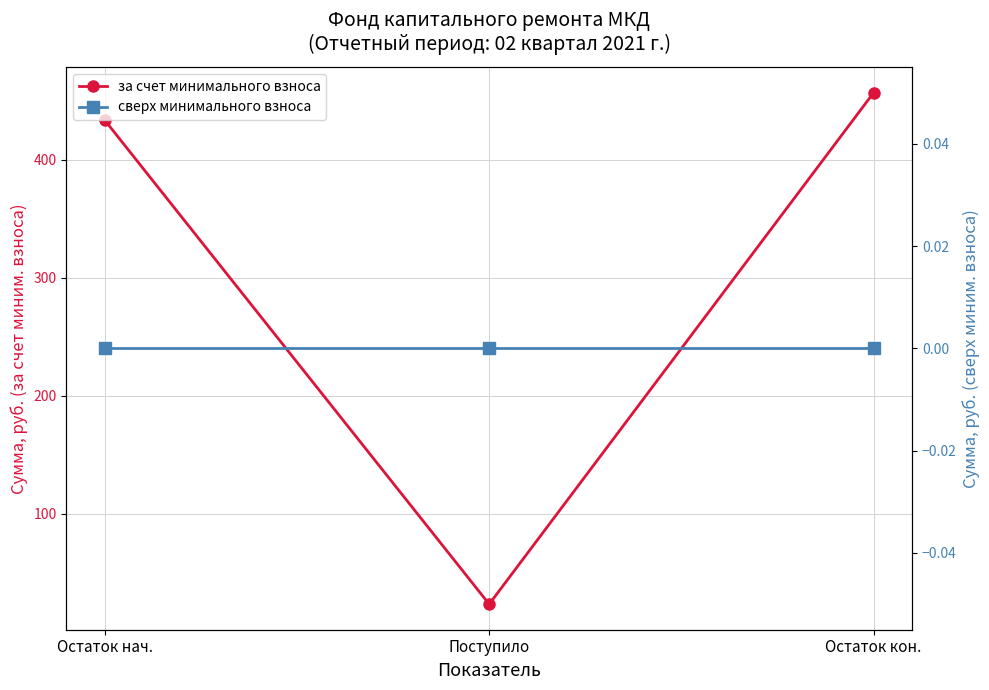

What is the difference between the highest and lowest values at Остаток кон.?

456.8